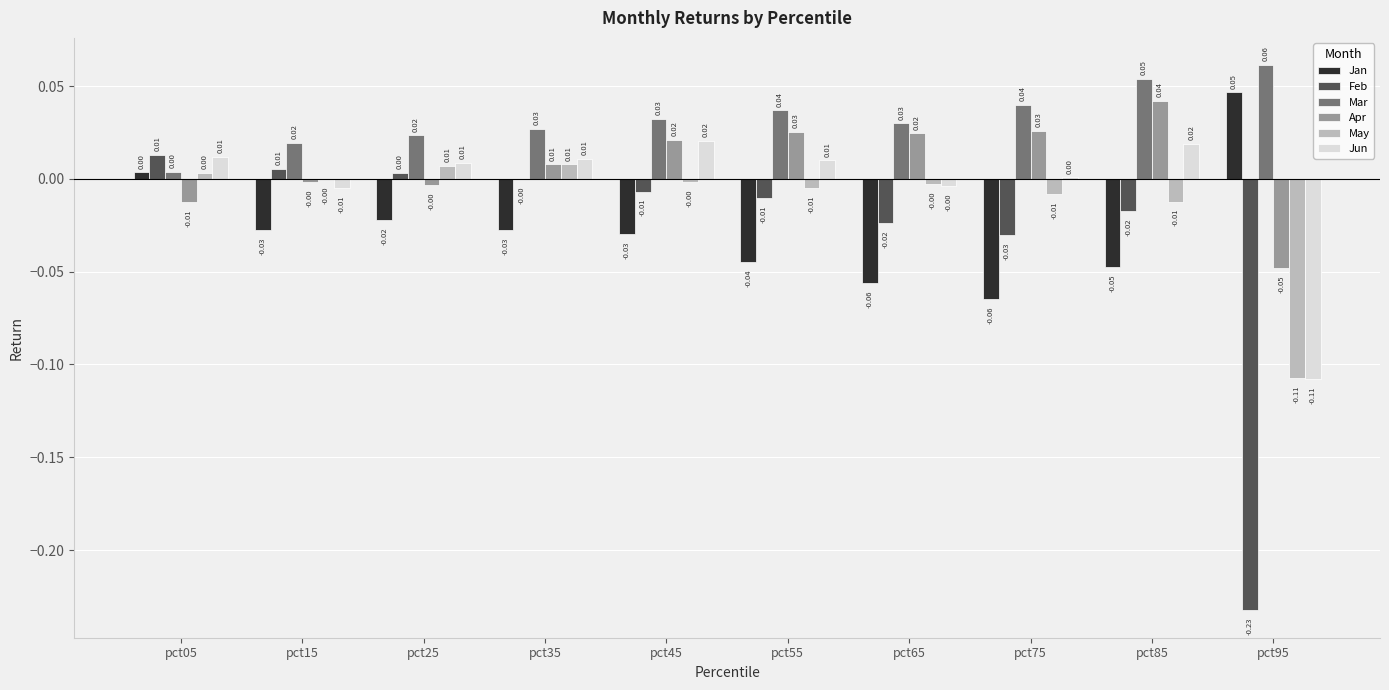

Between pct25 and pct95, which series saw the biggest shift?

Feb